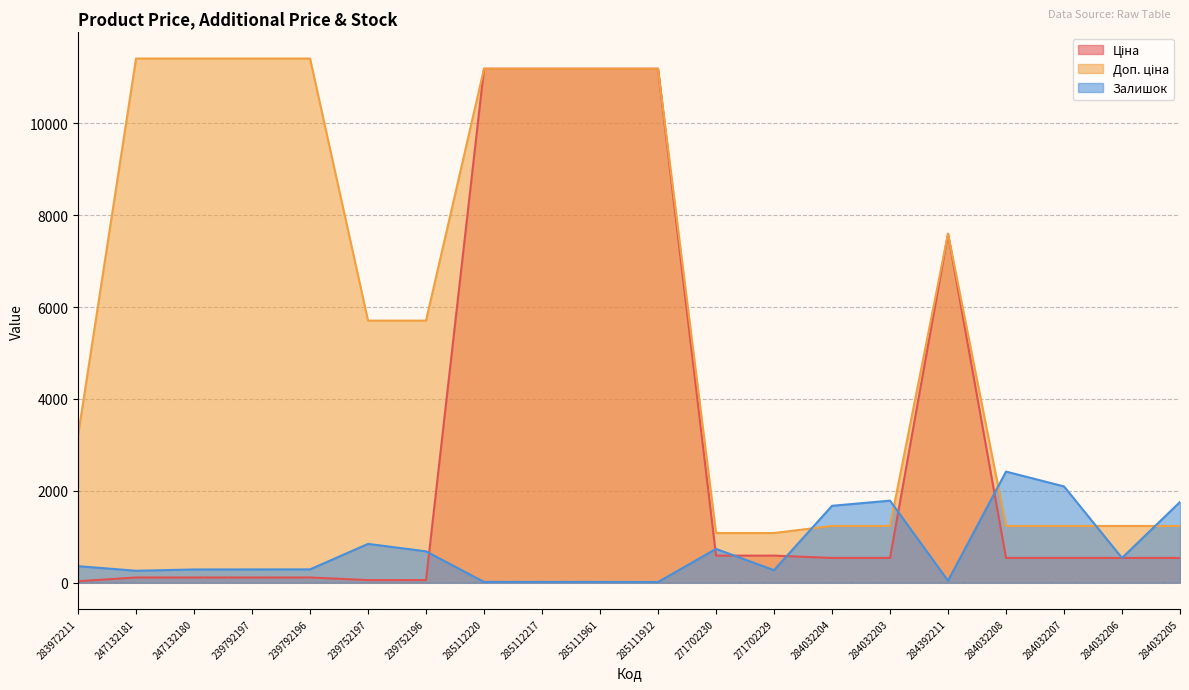

Which category has the highest value in the Доп. ціна series?

247132181